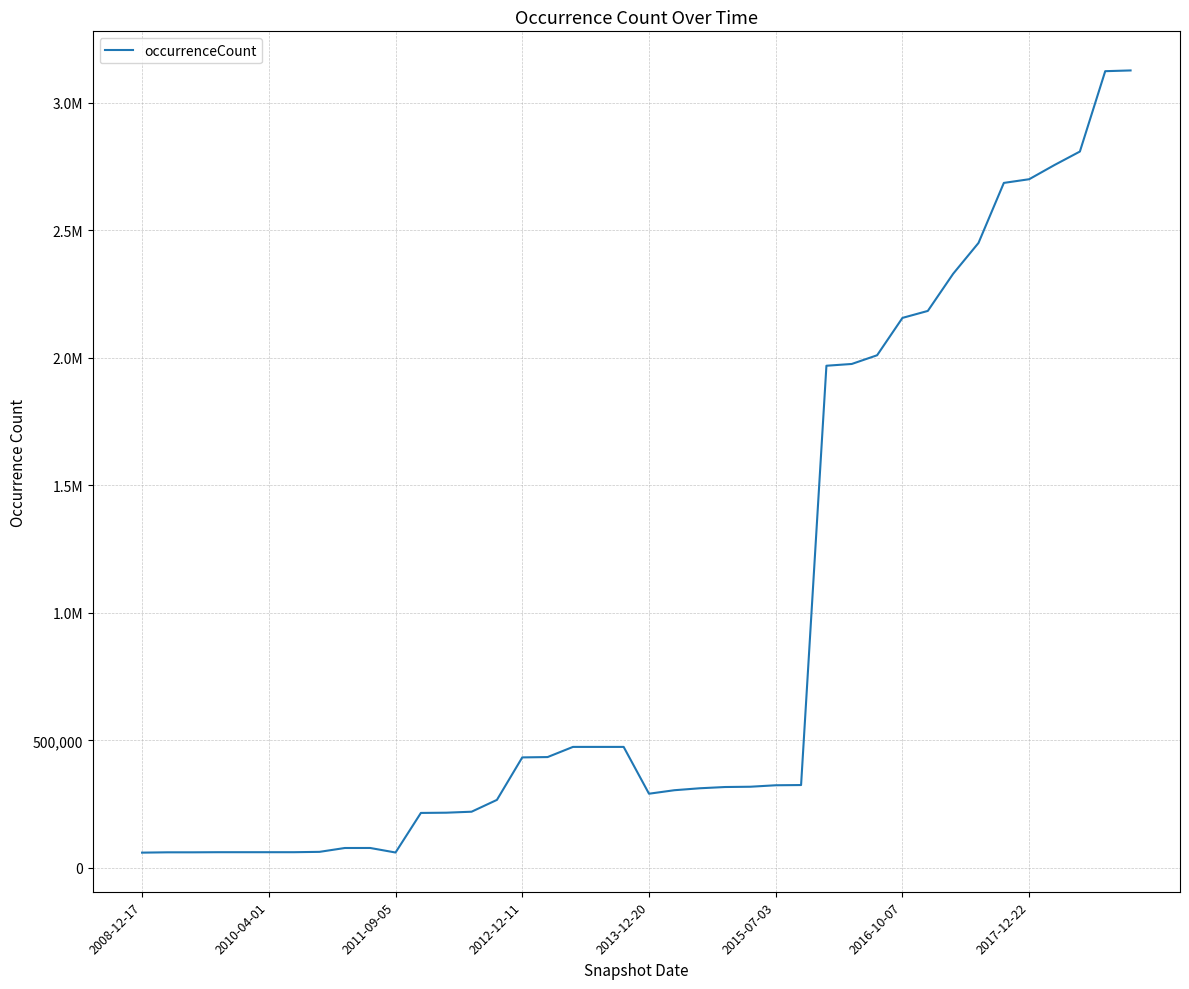

Does the chart have visible grid lines?

Yes